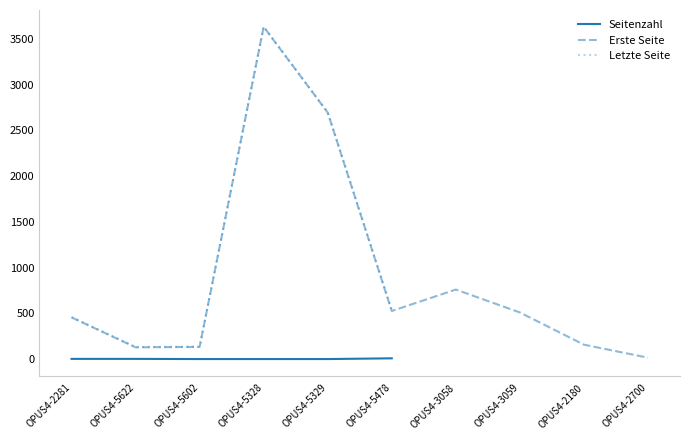

What is the difference between the second highest and second lowest values in the Seitenzahl series?

19.0